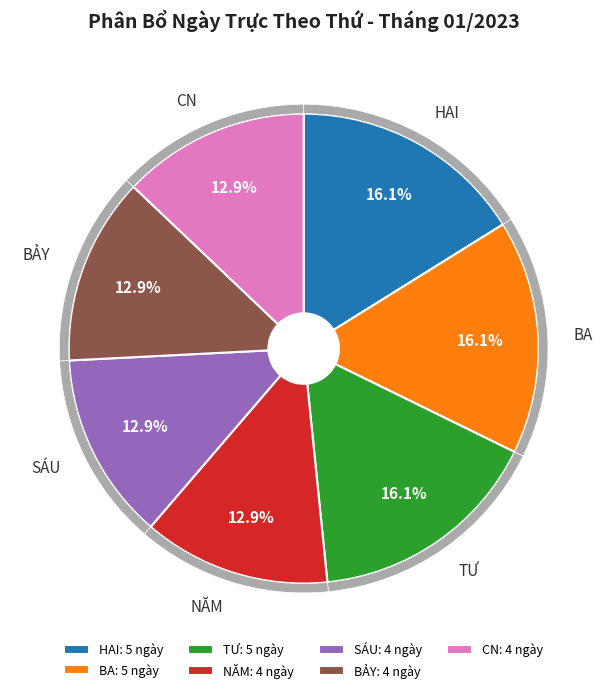

What is the ratio of the value at TƯ to the value at NĂM?

1.2